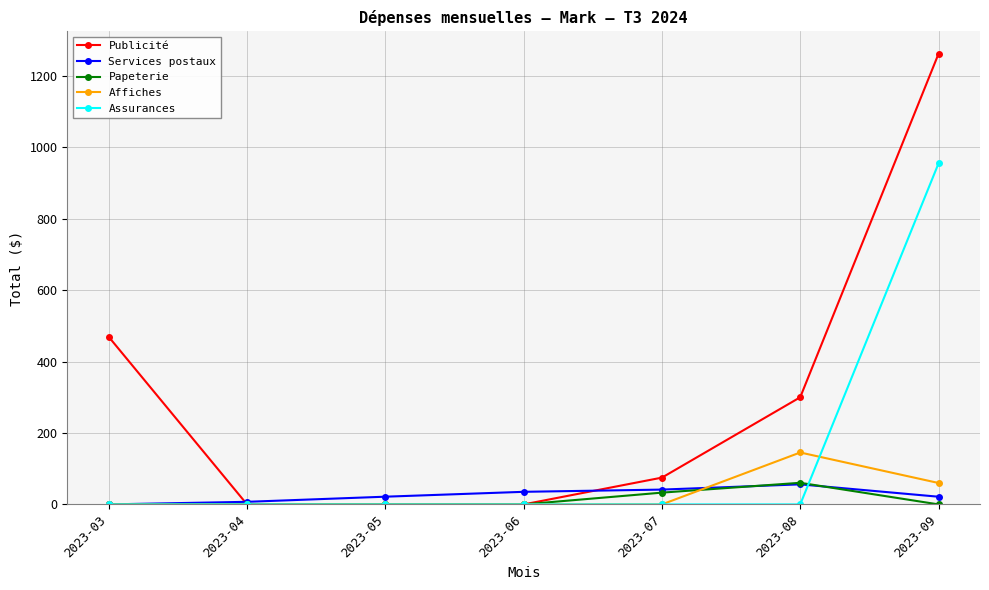

Between 2023-06 and 2023-09, which series saw the biggest shift?

Publicité